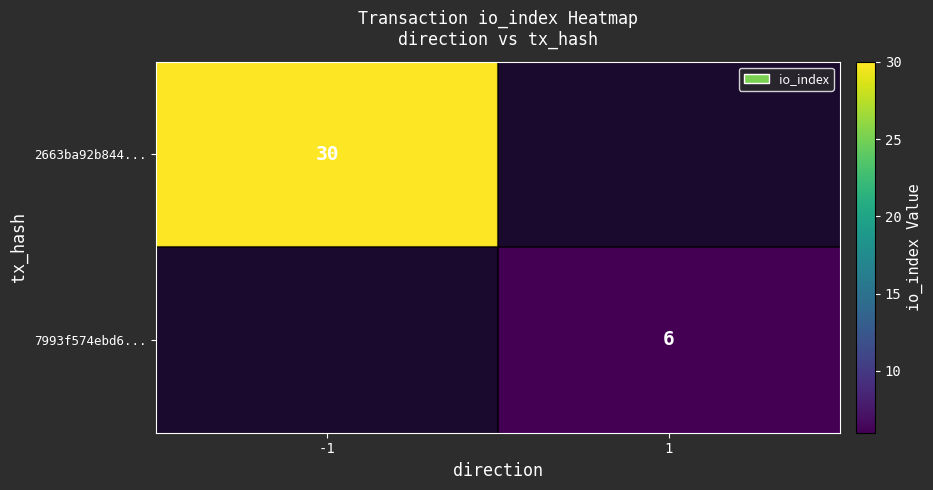

The 7993f574ebd6... series shows 6 at 1. True or false?

True